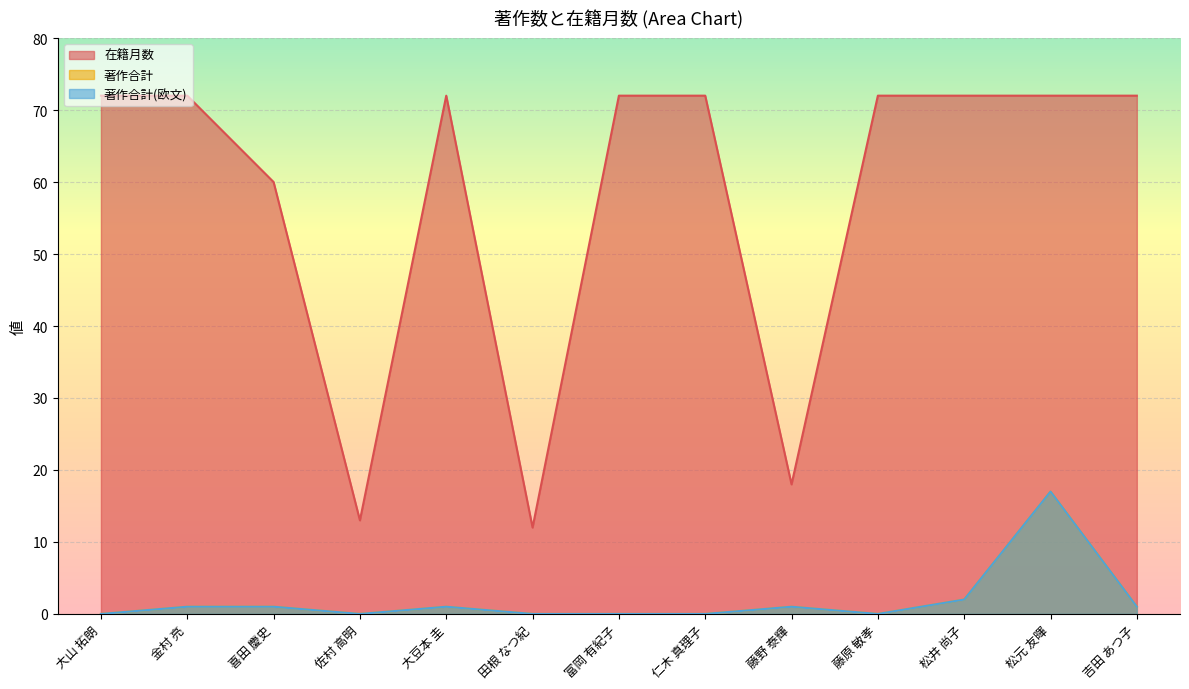

What is the average value of the 著作合計(欧文) series?

2